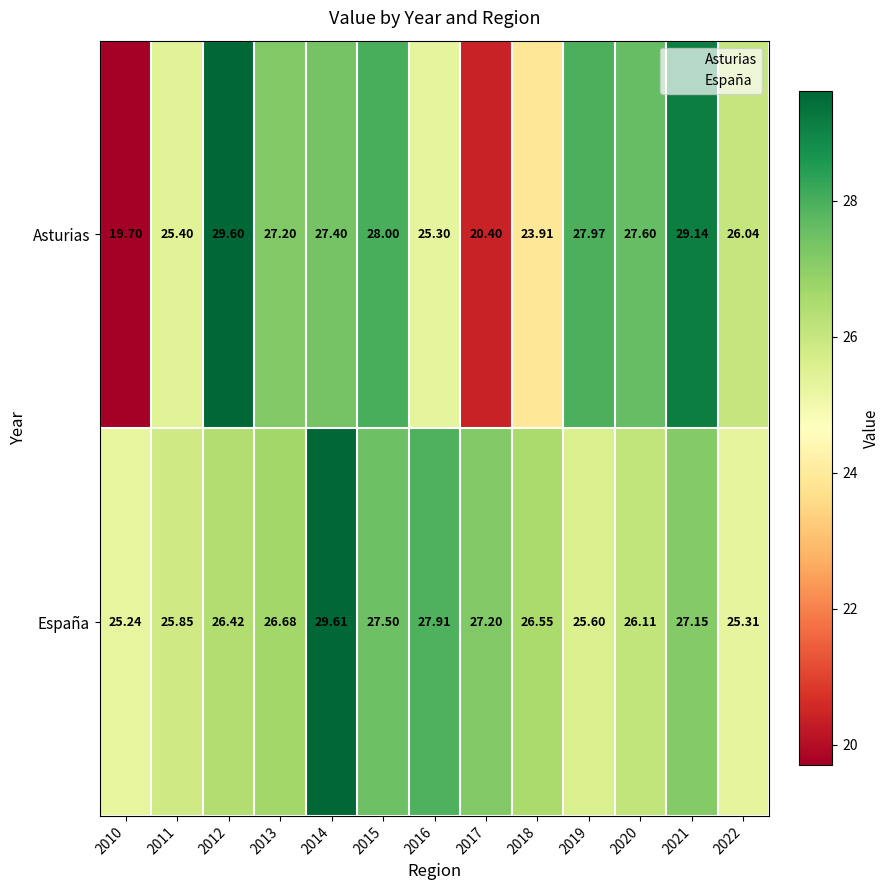

Rank the series by their maximum value, from highest to lowest.

España, Asturias